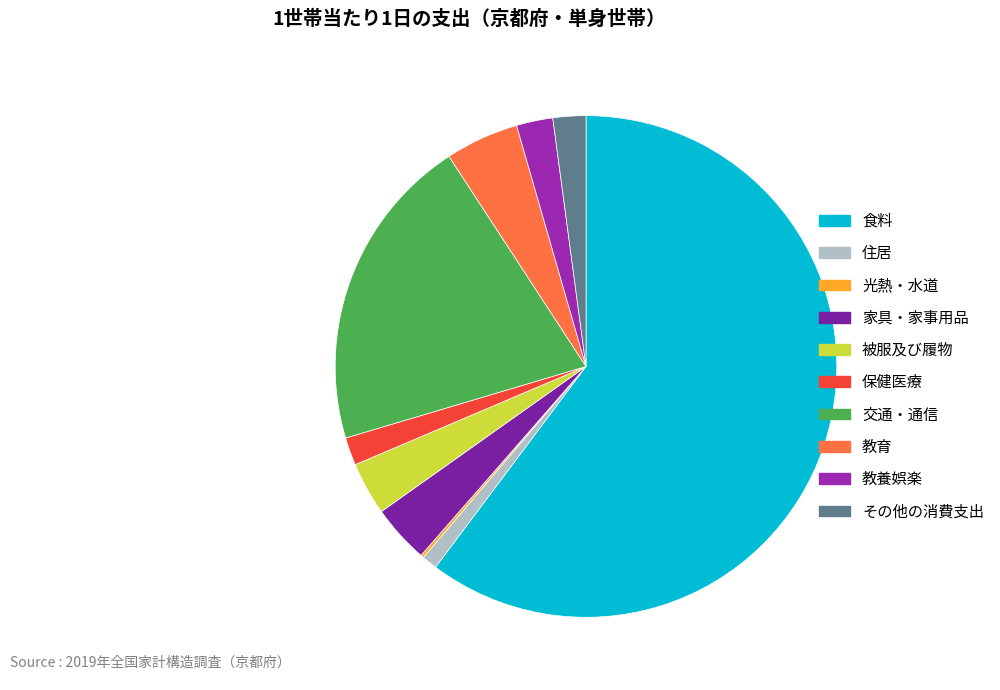

How many slices are in this pie chart?

10